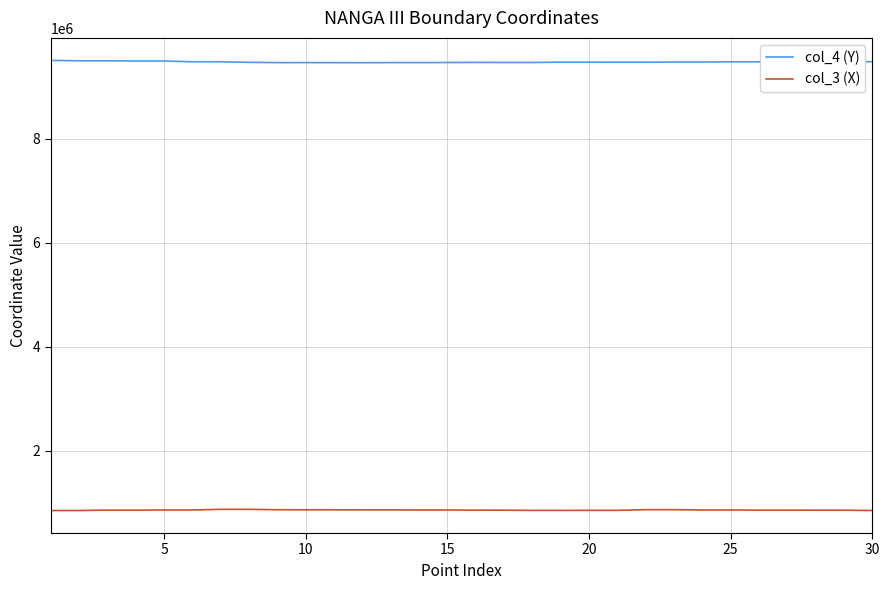

What is the minimum value for col_4 (Y)?

9467767